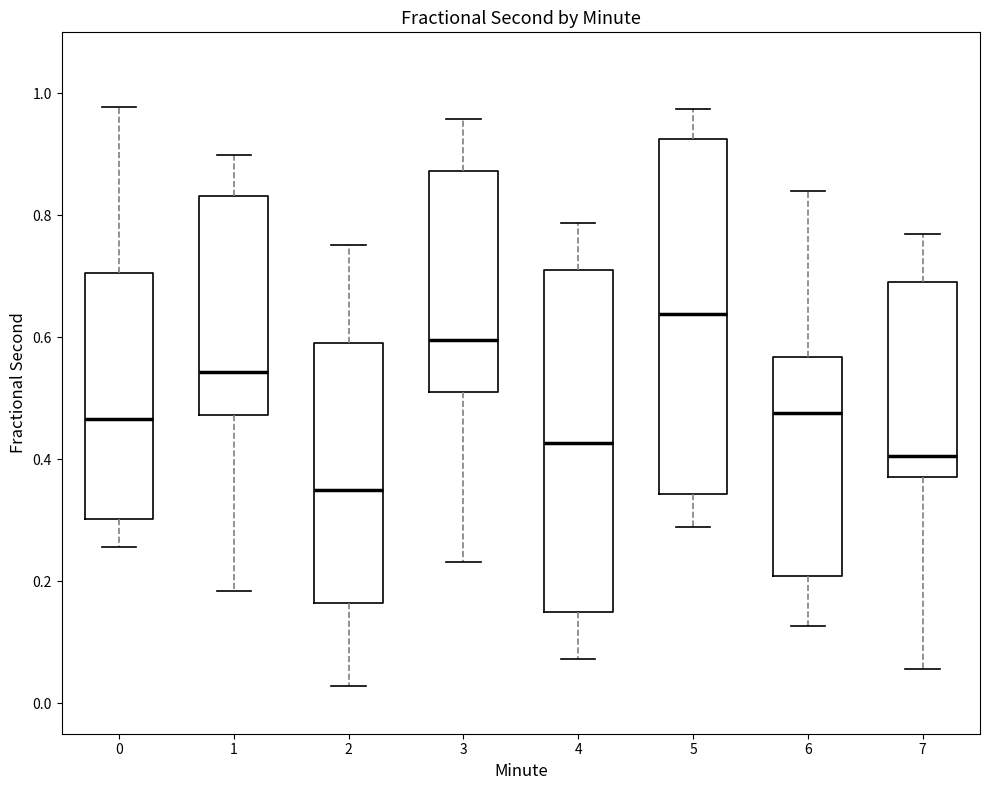

Which box's median line is the lowest?

2